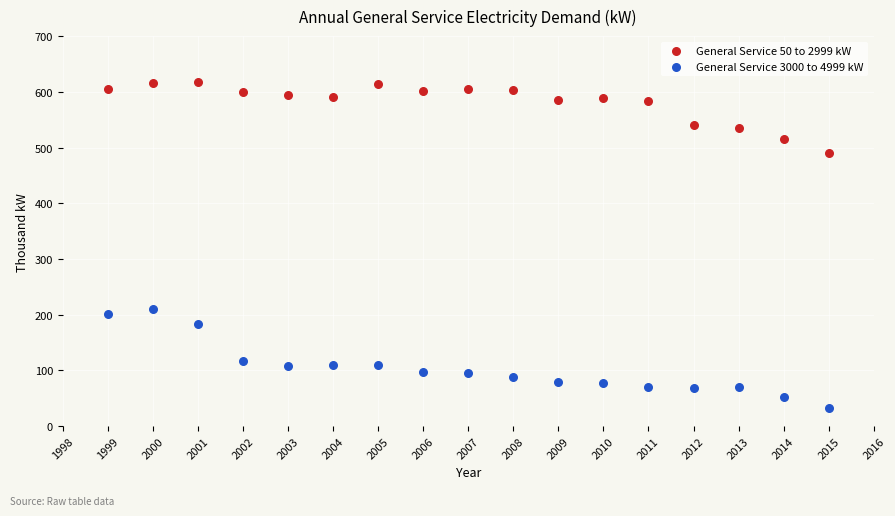

Which series has the largest Y range (max minus min)?

General Service 3000 to 4999 kW